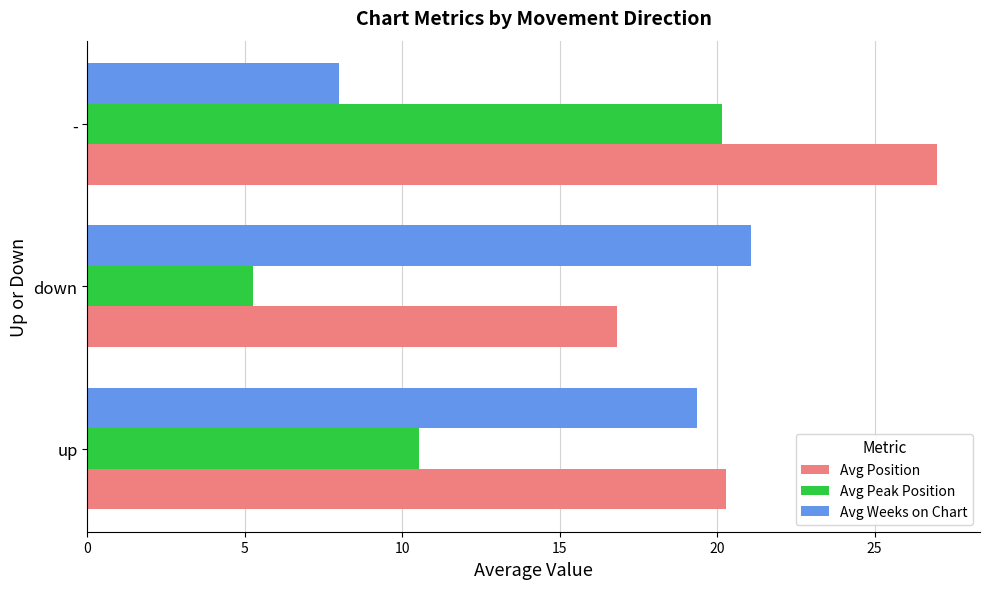

How many values in the Avg Position series are below 20?

1